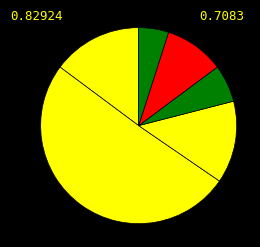

Count the number of slices in the pie.

6